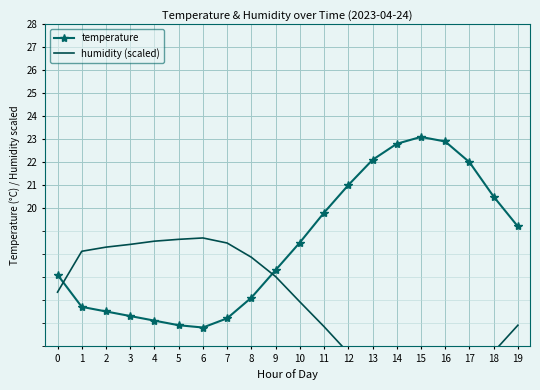

Rank the categories by humidity (scaled) value from highest to lowest.

6, 5, 4, 7, 3, 2, 1, 8, 9, 0, 10, 19, 11, 18, 12, 13, 17, 14, 16, 15